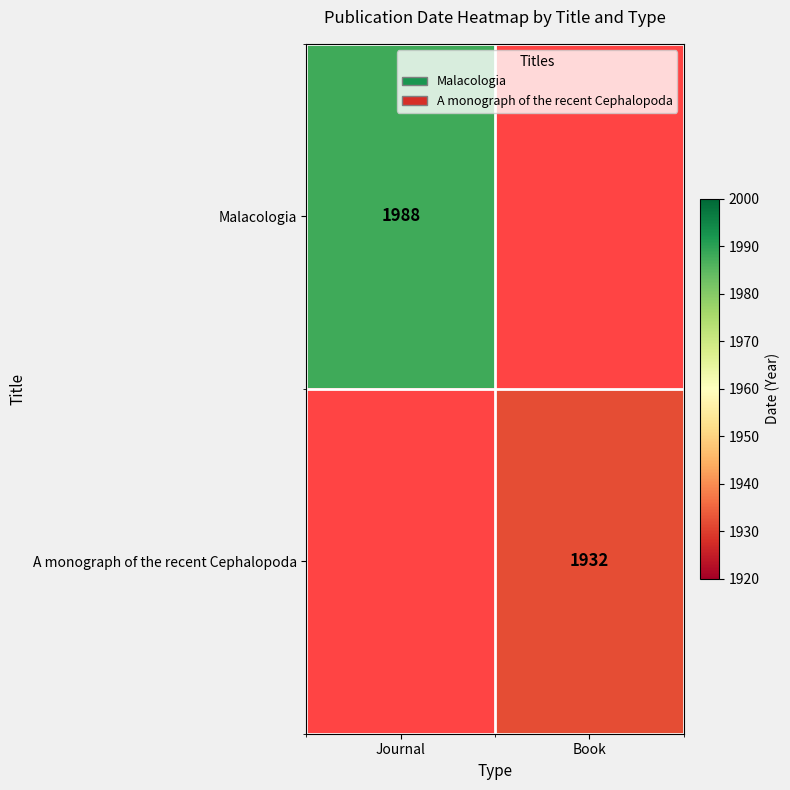

Is the value of Malacologia at Journal greater than the value of A monograph of the recent Cephalopoda at Book?

Yes